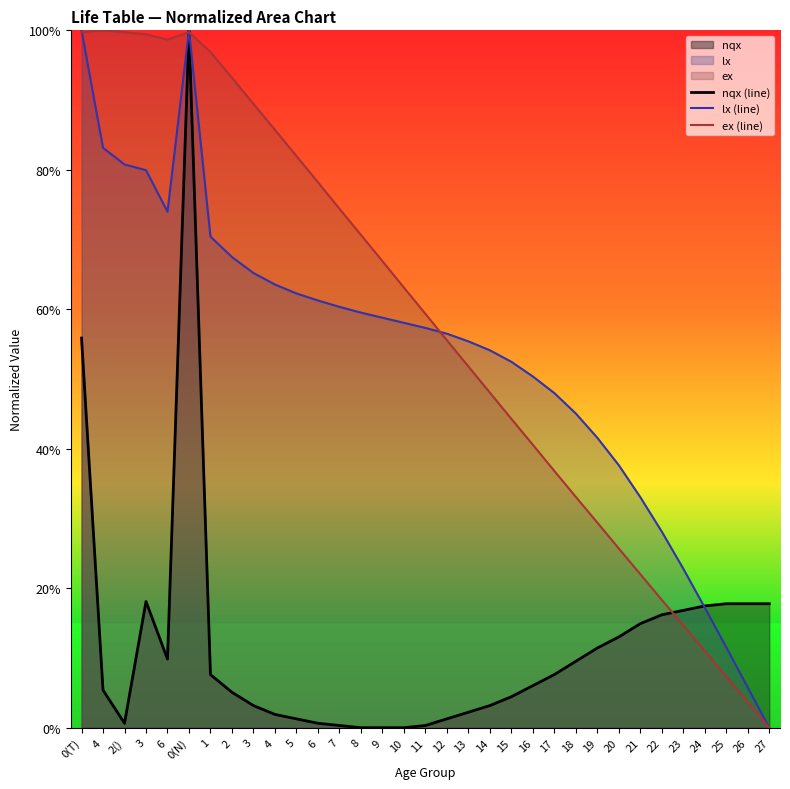

Which series has the largest total across all categories?

ex (line)